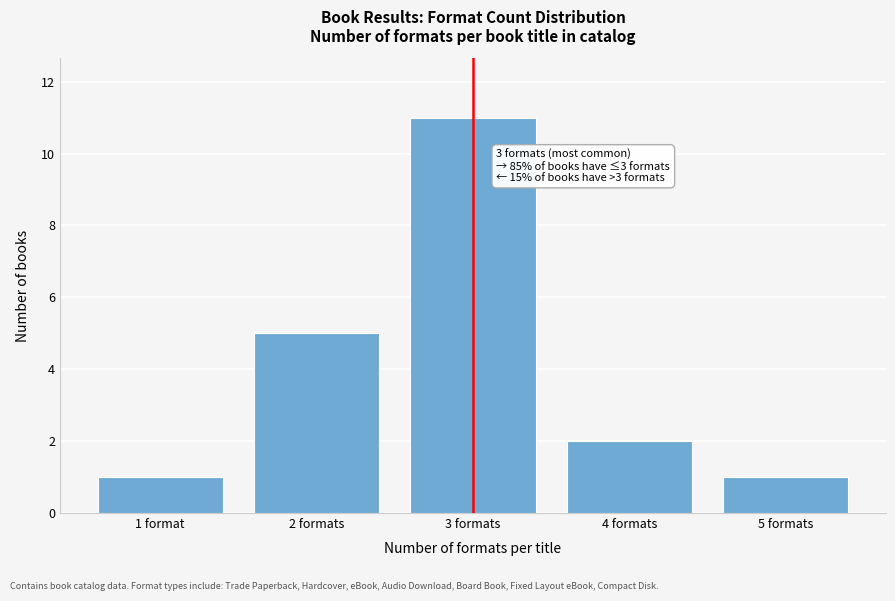

Reading right to left, extract all data points from this chart.

5 formats=1	4 formats=2	3 formats=11	2 formats=5	1 format=1